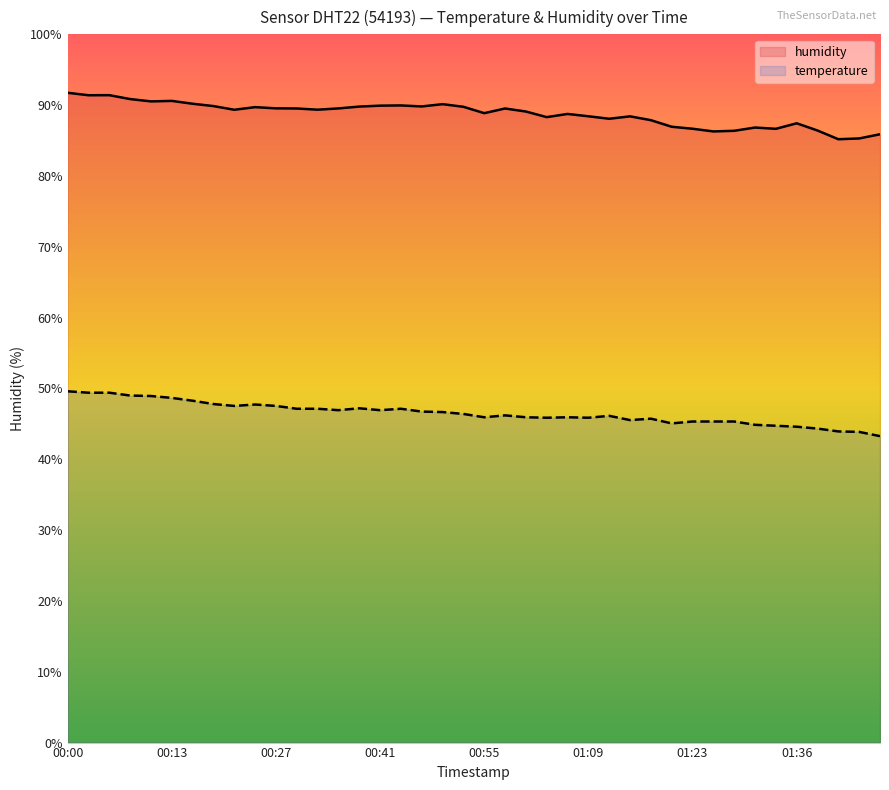

True or false: humidity and temperature intersect in this chart.

False